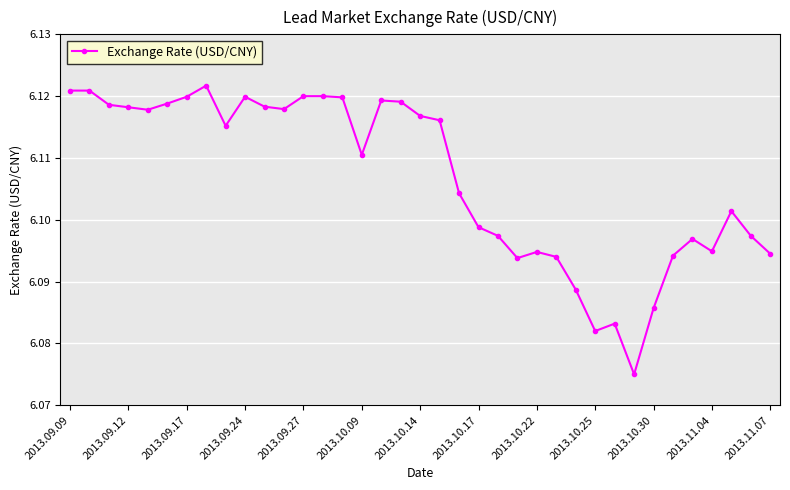

What is the sum of all values?

225.9